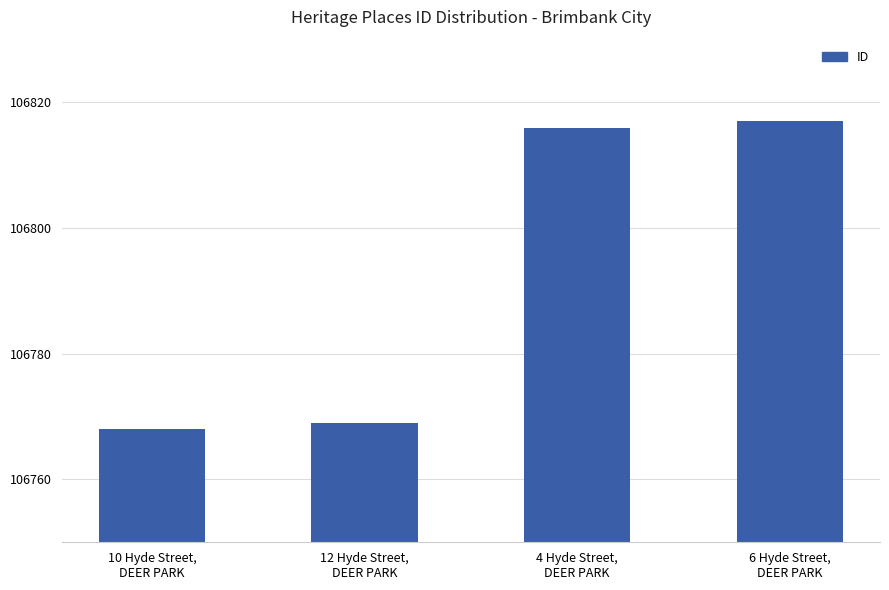

Approximately how many times larger is the value at 6 Hyde Street,
DEER PARK compared to 12 Hyde Street,
DEER PARK?

1.0